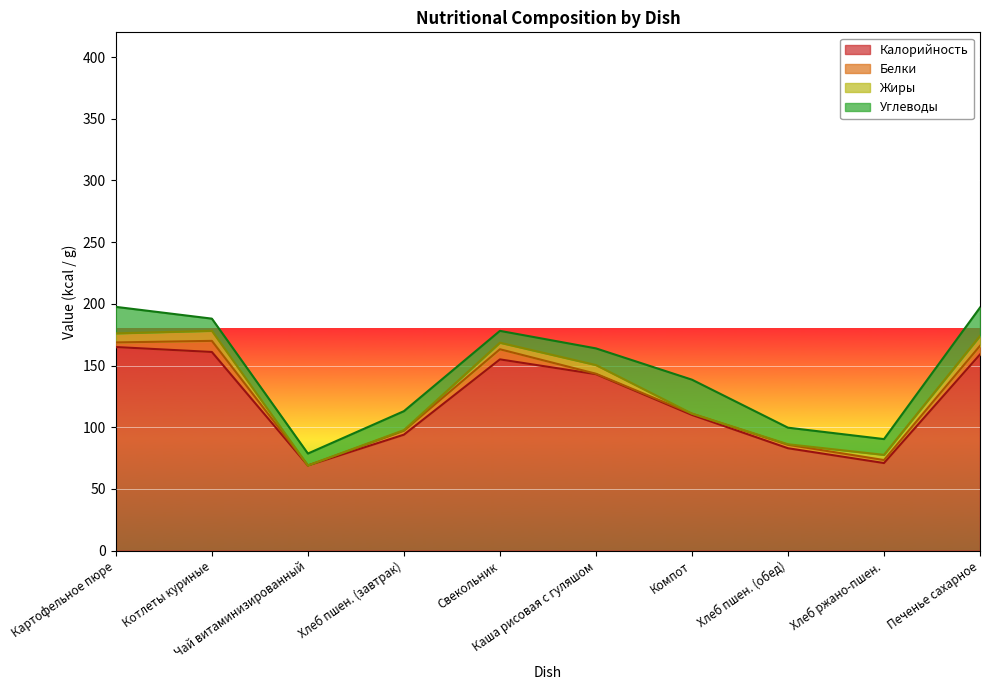

The value of Углеводы at Печенье сахарное is 35.0. True or false?

False